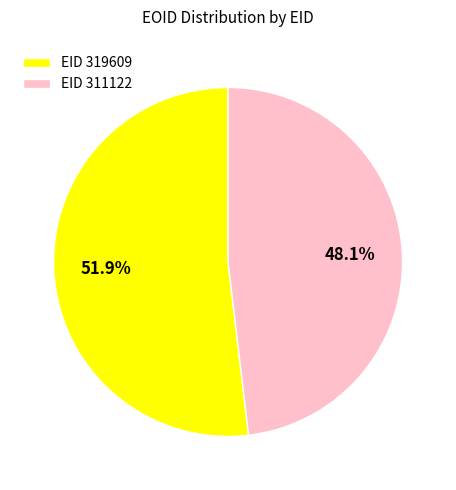

What portion of the pie excludes EID 319609?

48.1%